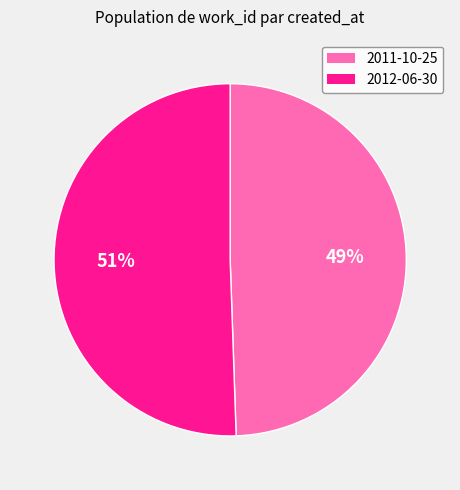

The 2012-06-30 slice represents 51% of the pie. True or false?

True